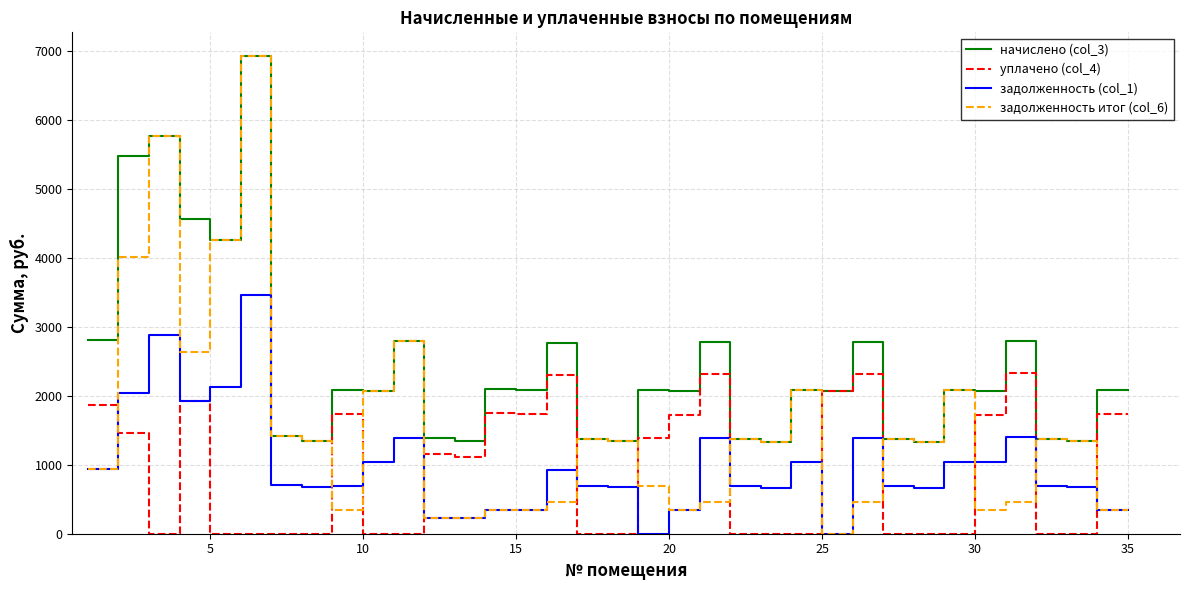

Which series has the widest spread of values?

задолженность итог (col_6)